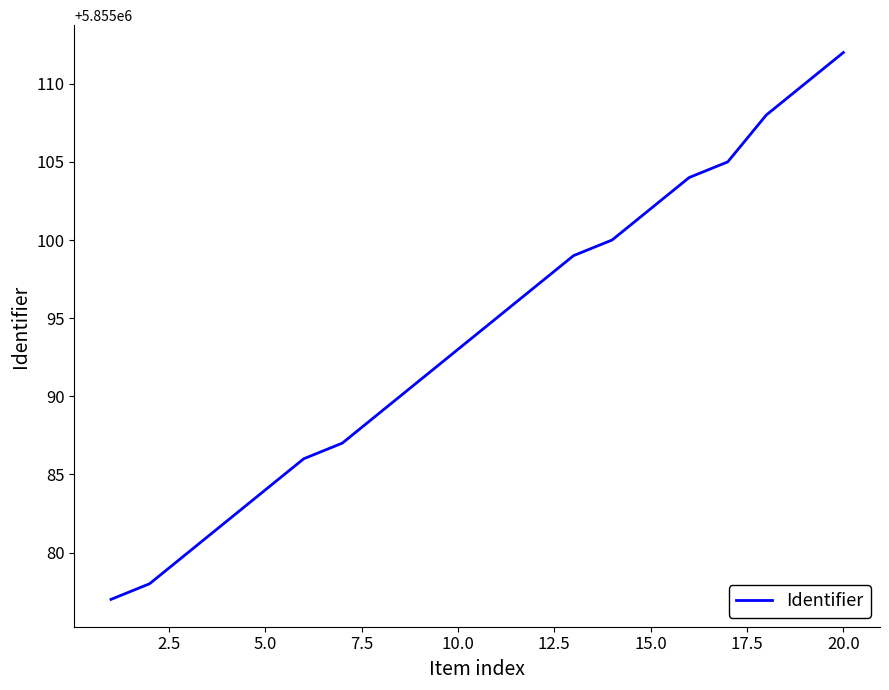

How many lines are shown in the chart?

1